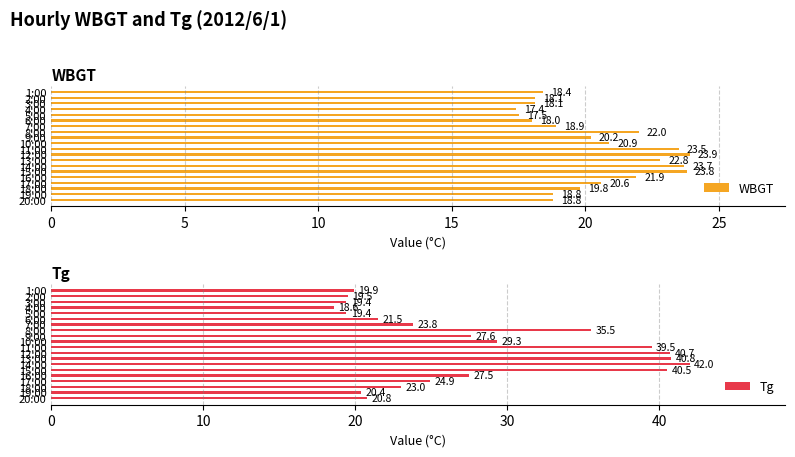

At which label does WBGT reach its peak?

12:00